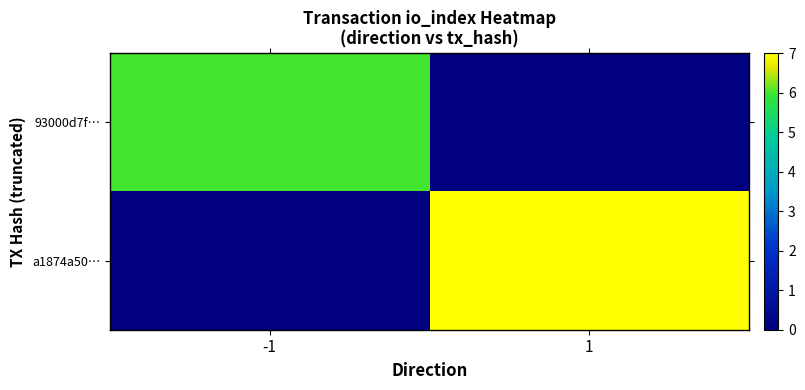

What is the total value across all series at -1?

6